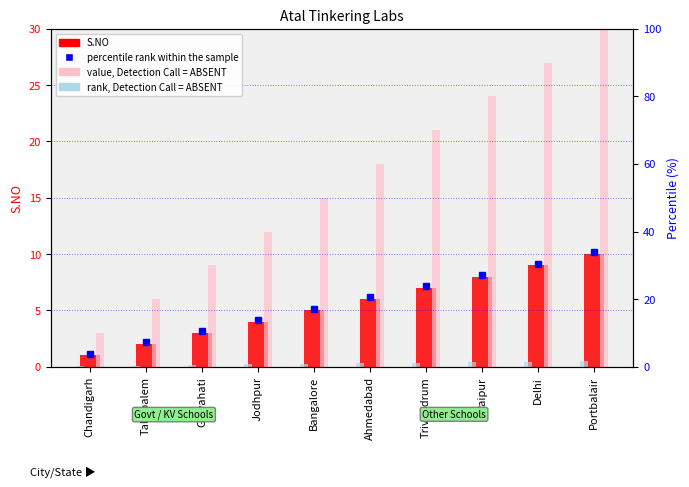

The value, Detection Call = ABSENT series shows 21.0 at Trivendrum. True or false?

True